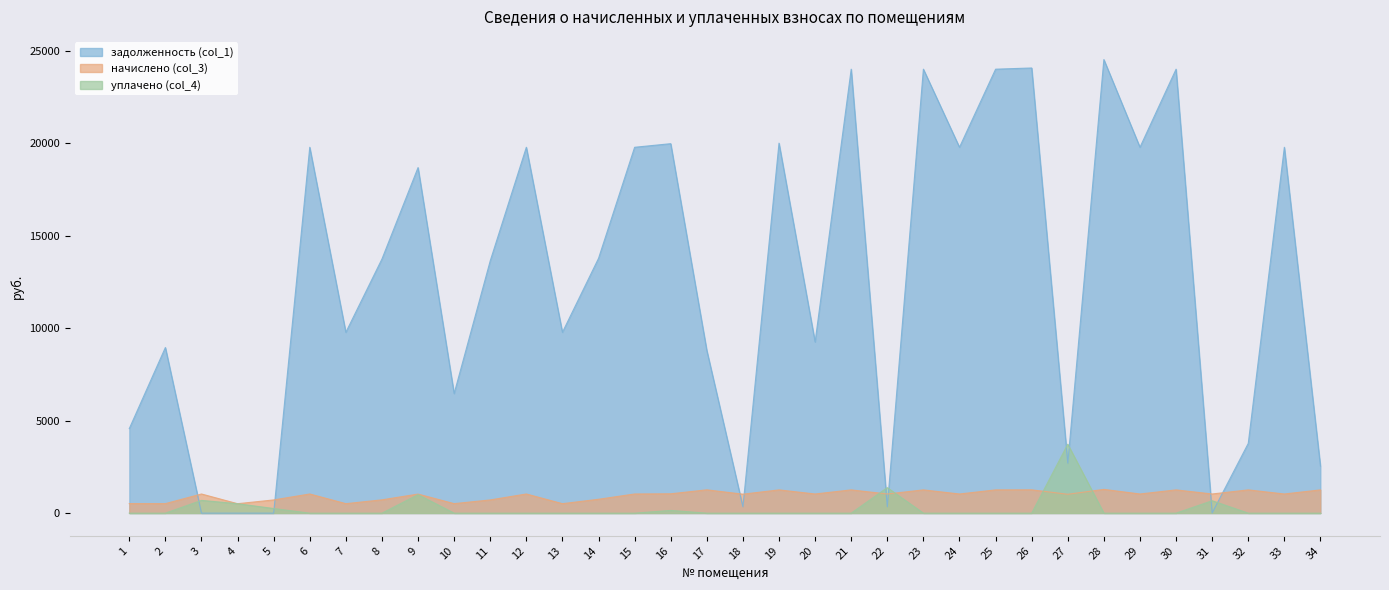

Between 14 and 20, which series saw the biggest shift?

задолженность (col_1)